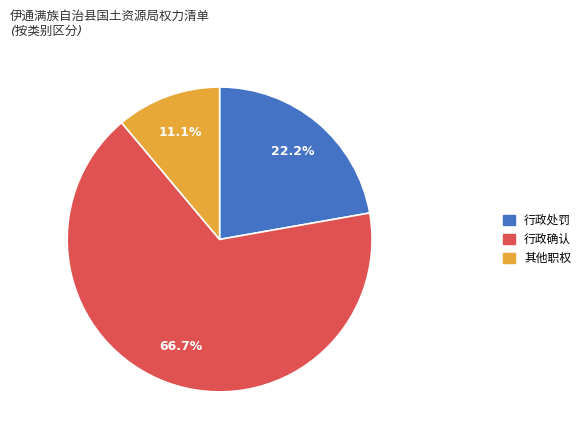

Is there any slice that represents more than half of the pie?

Yes